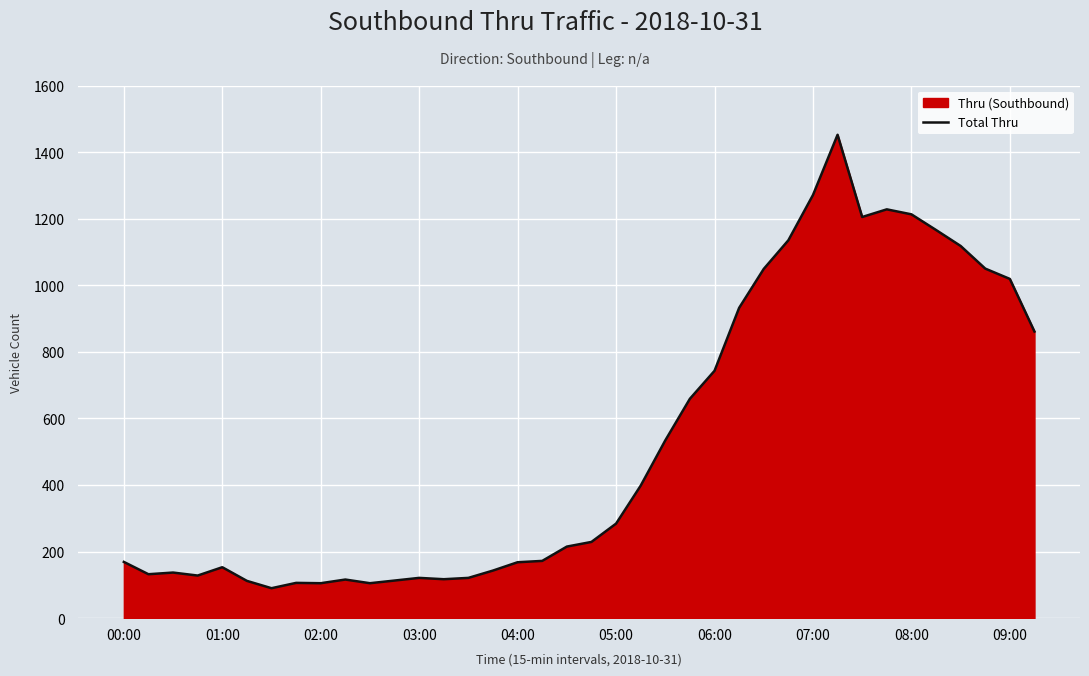

Read the value at 37, to the nearest 50.

850